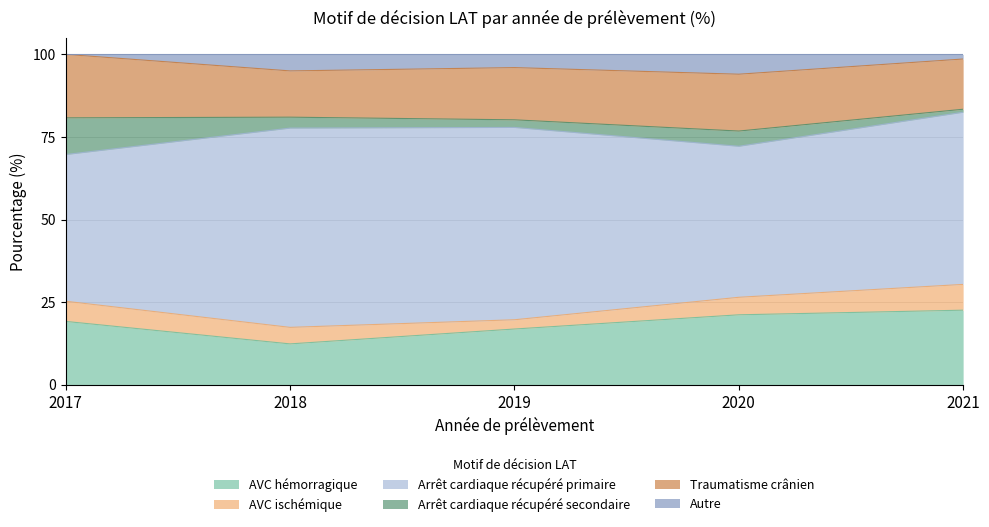

How many lines are shown in the chart?

6